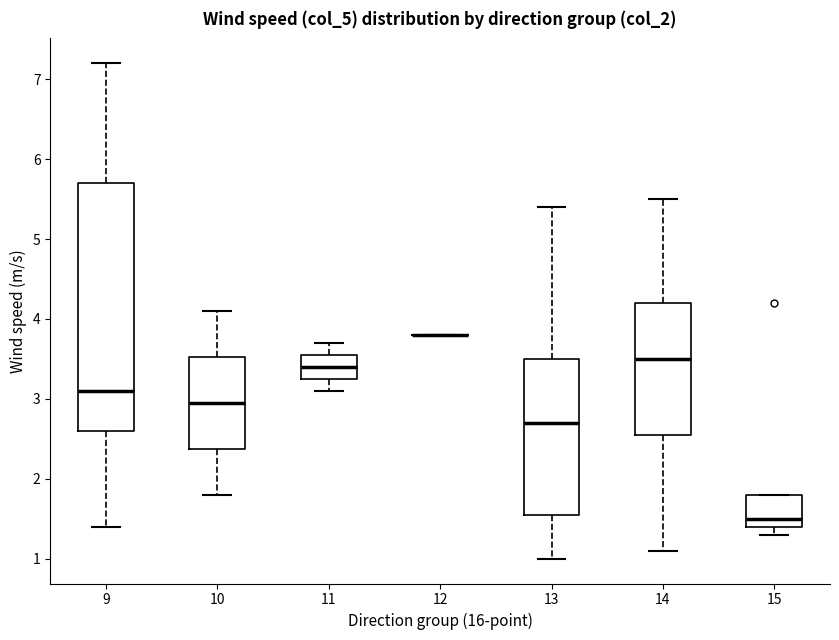

Which box is the tallest, from its lower edge to its upper edge?

9